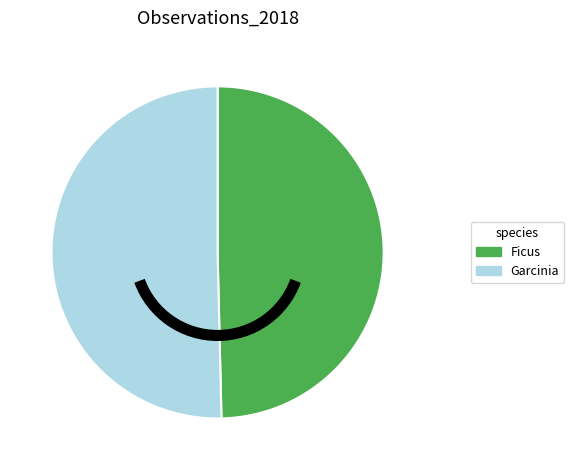

What is the smallest slice in the pie chart?

Ficus